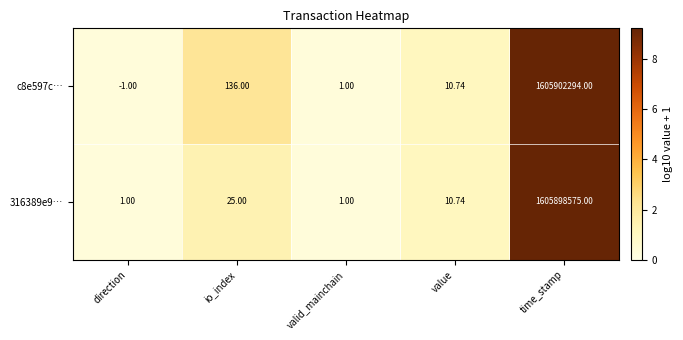

Rank the categories by c8e597c… value from lowest to highest.

direction, valid_mainchain, value, io_index, time_stamp